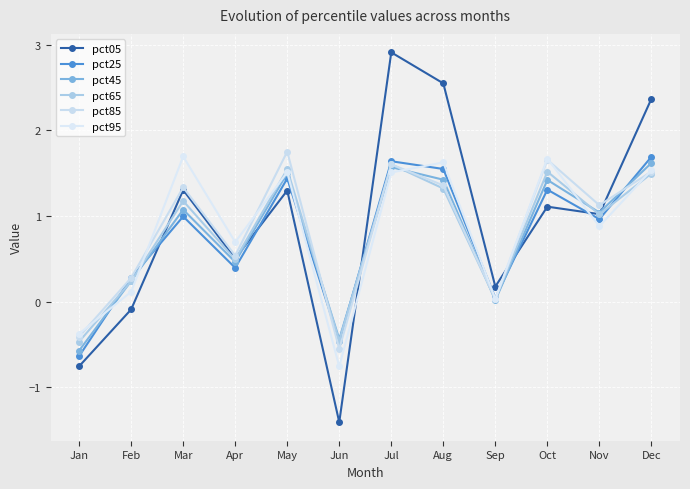

Which has a higher value, Feb or Sep?

Sep